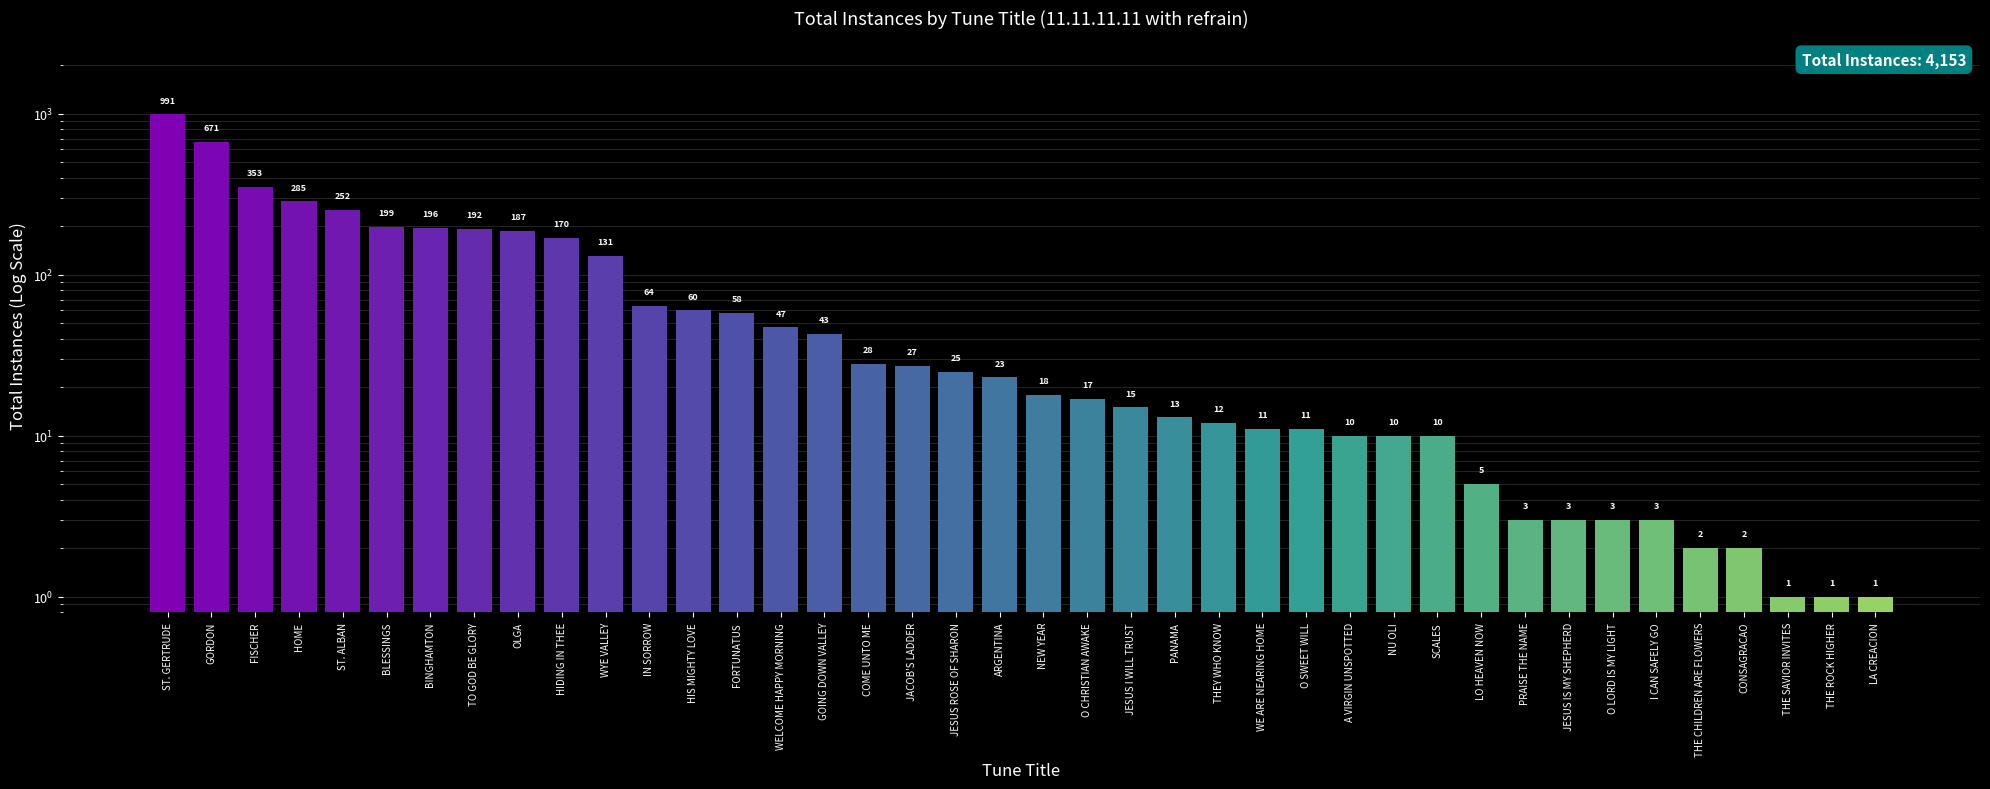

How many bars are there in total?

40